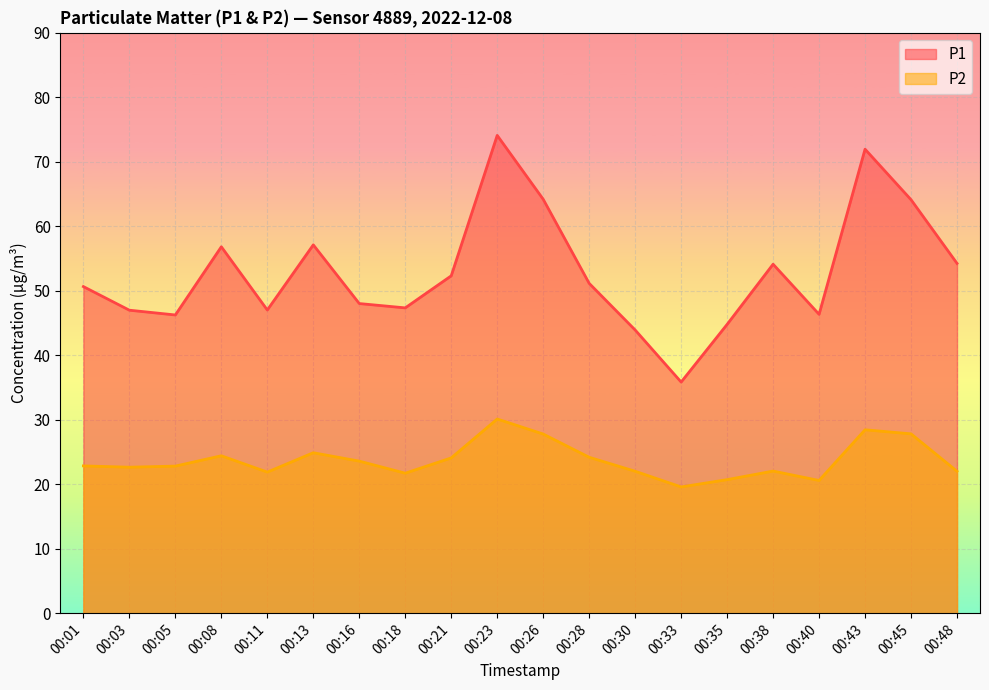

At which category does P2 reach its first local peak?

00:08